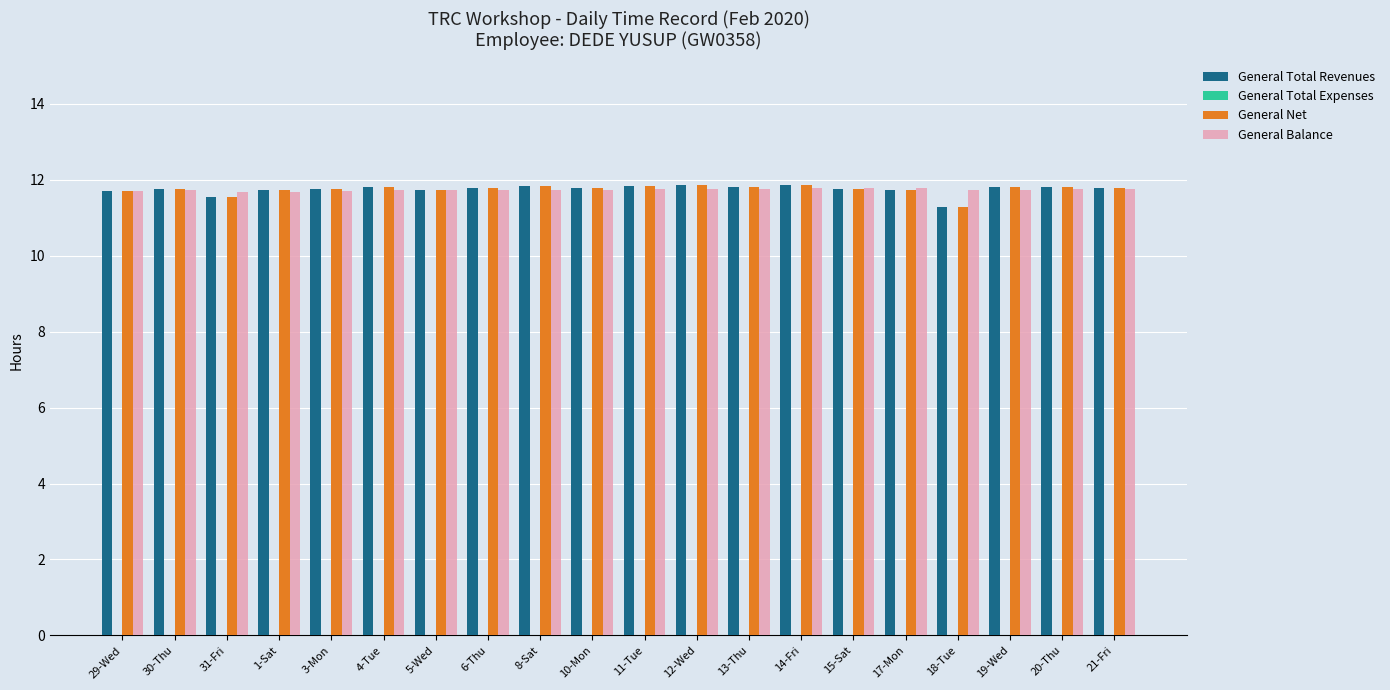

The General Total Revenues series shows 17.6 at 6-Thu. True or false?

False